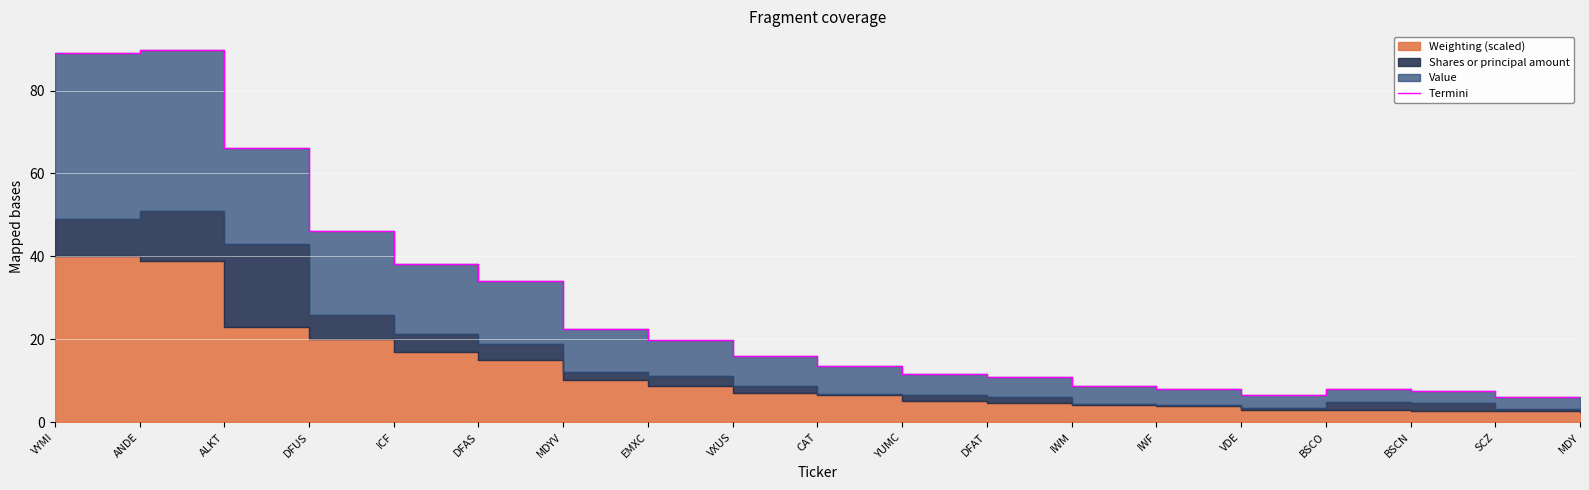

What is the ratio of the value at CAT to the value at VYMI?

0.2